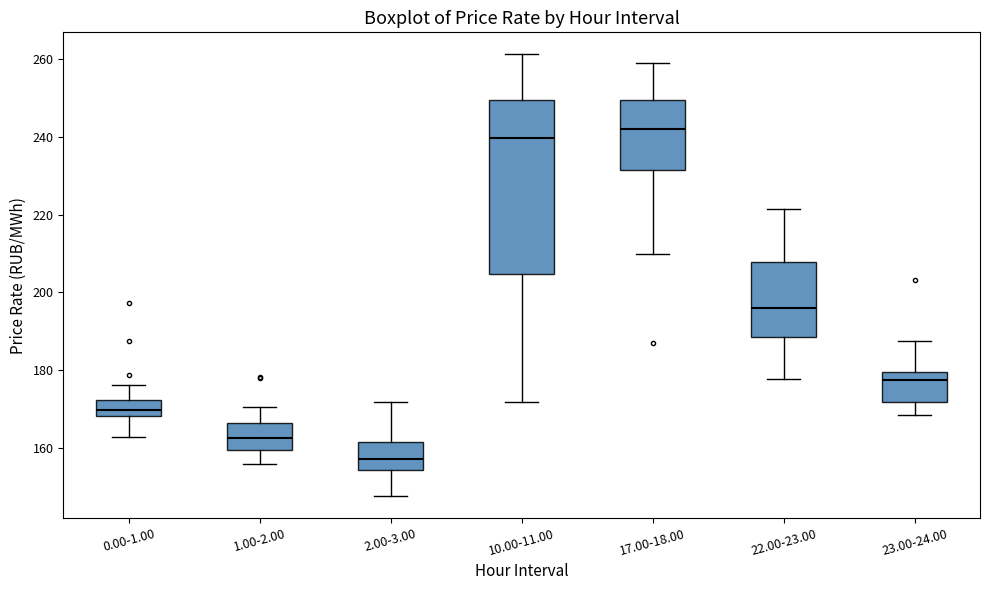

Where does the upper whisker of the box for 10.00-11.00 end on the y-axis? The values are not printed on the chart, so give them approximately, as read against the axis.

262